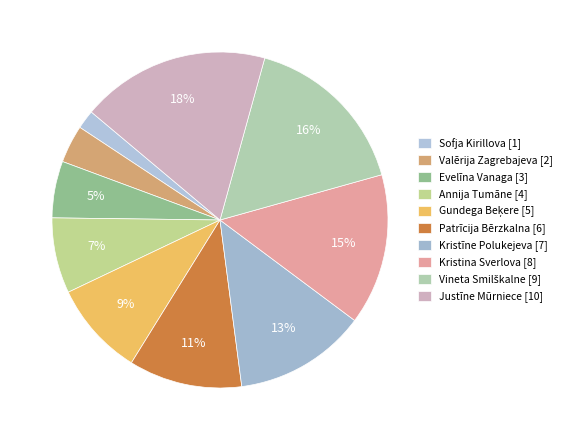

Which slice is the smallest?

Sofja Kirillova